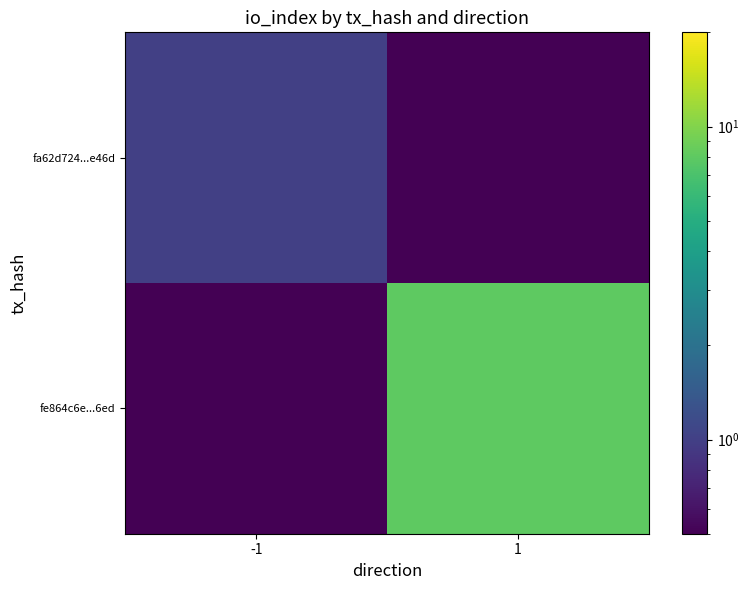

List the series in order of their peak value, lowest first.

fa62d724...e46d, fe864c6e...6ed